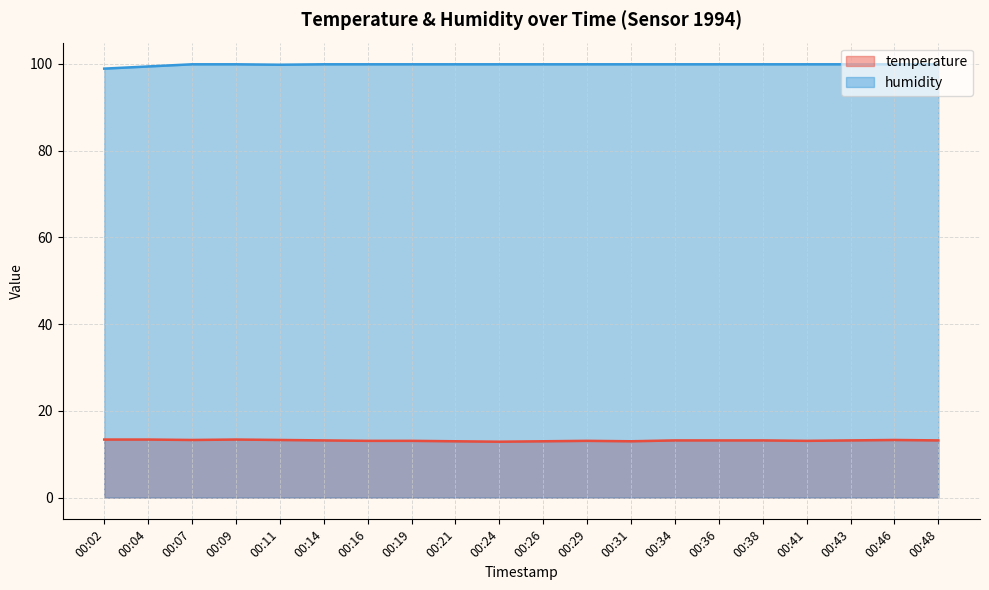

Rank the series at 00:04 from highest to lowest value.

humidity, temperature